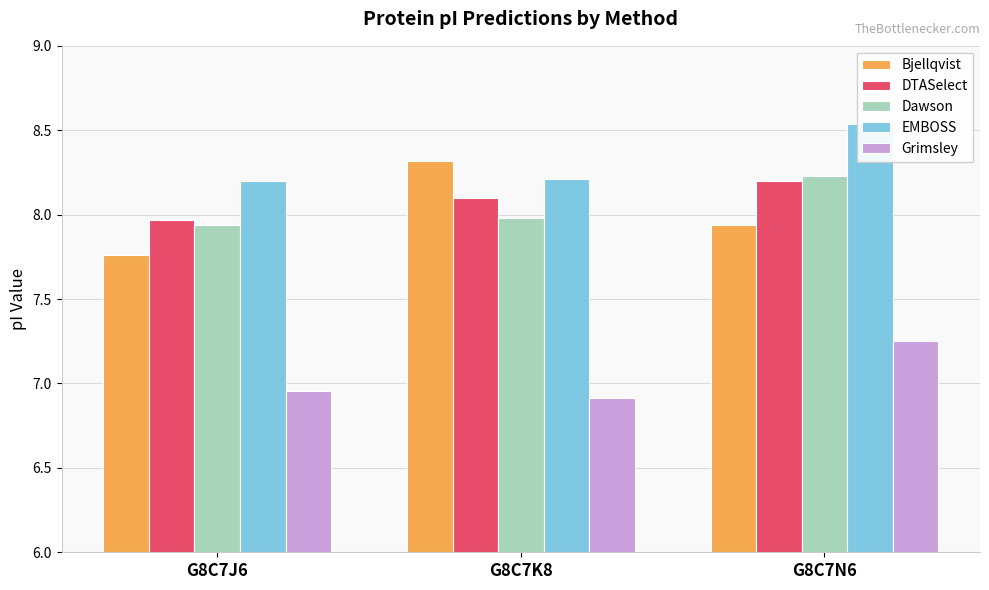

Count the Grimsley values in the range 6 to 7.

2